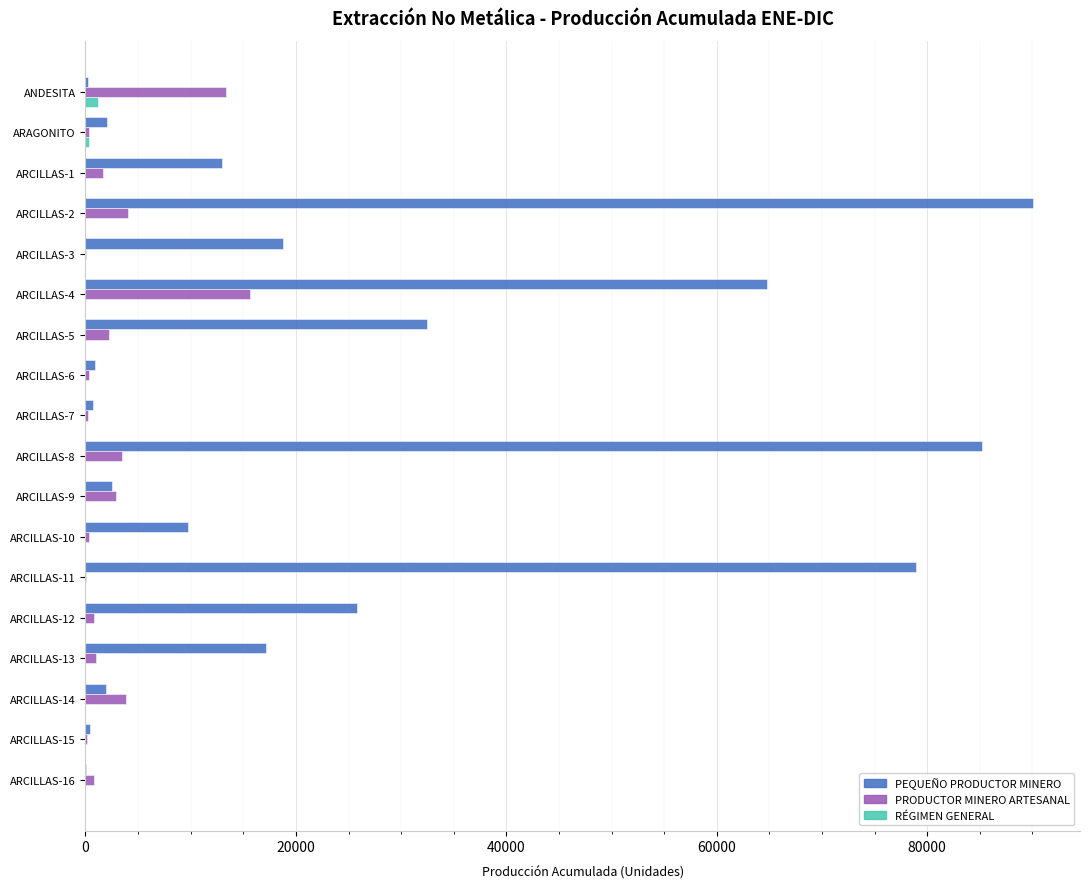

Which series has the largest total across all categories?

PEQUEÑO PRODUCTOR MINERO